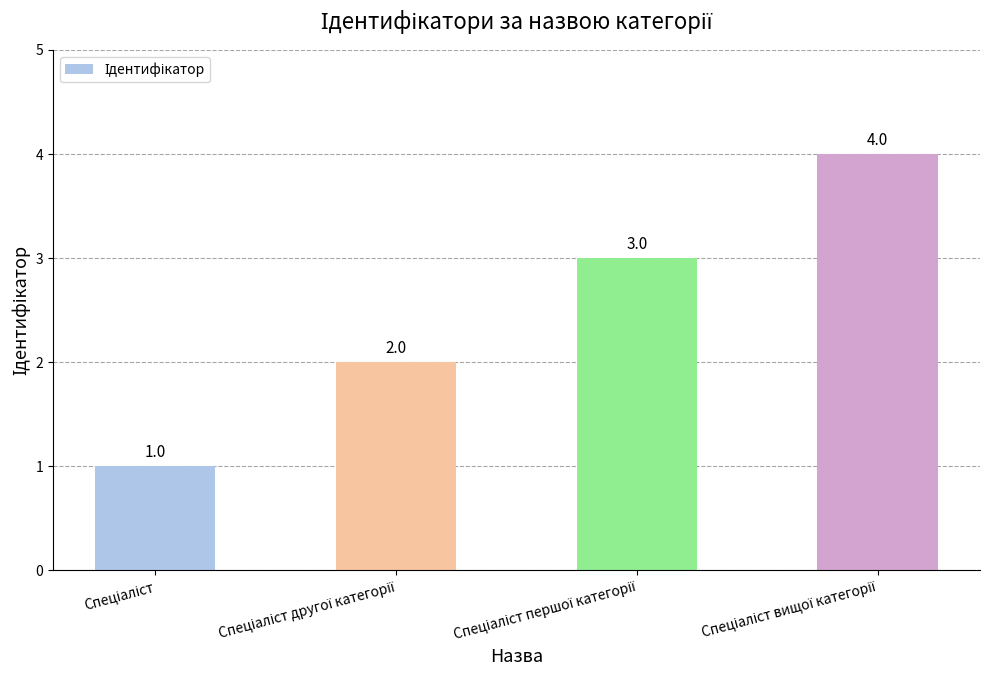

What is the value of the 1st bar from the left?

1